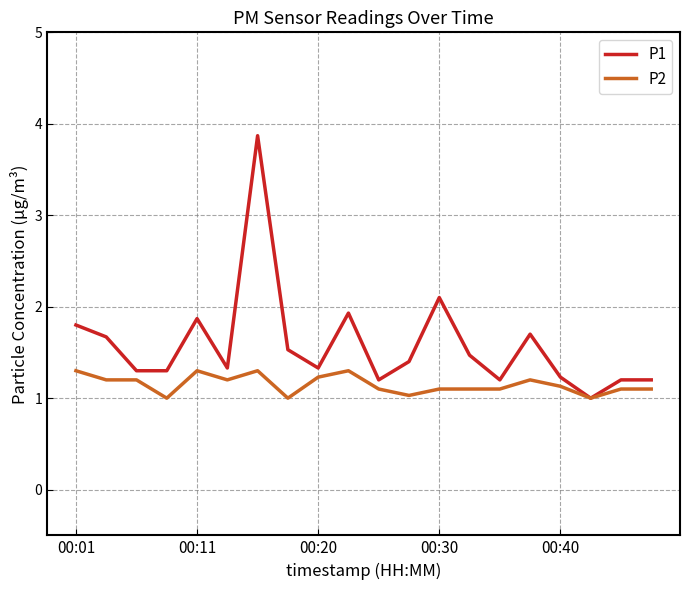

Which series has the largest range (max minus min)?

P1